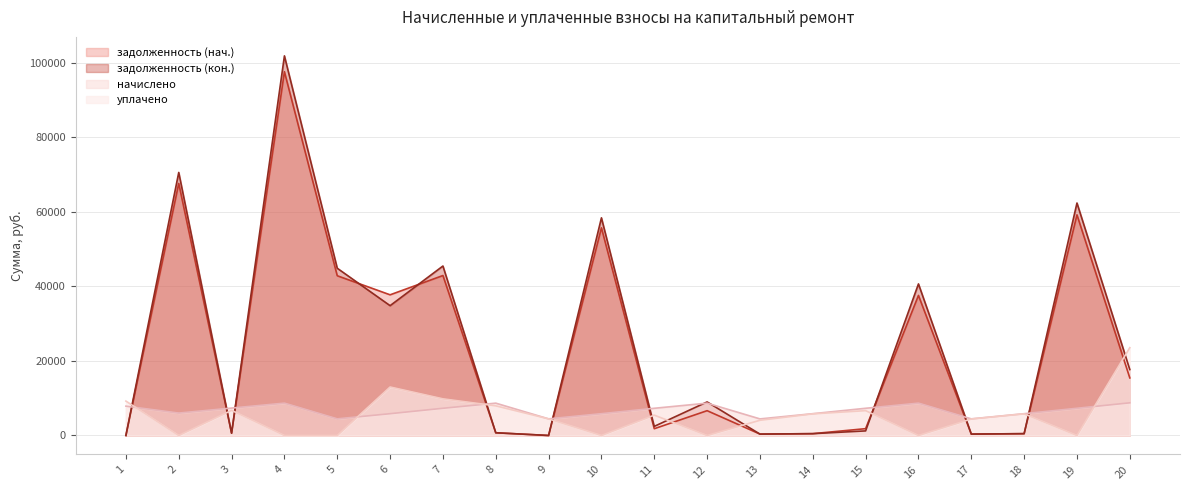

What is the difference between the maximum and second lowest values in the задолженность (нач.) series?

97580.7